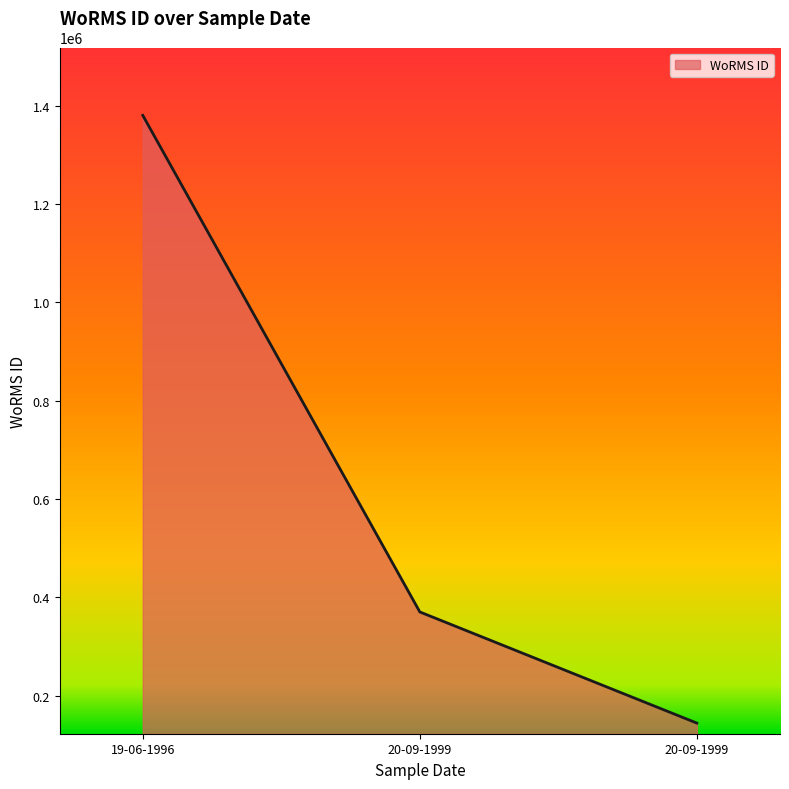

List the labels in order of value, smallest first.

20-09-1999, 20-09-1999, 19-06-1996